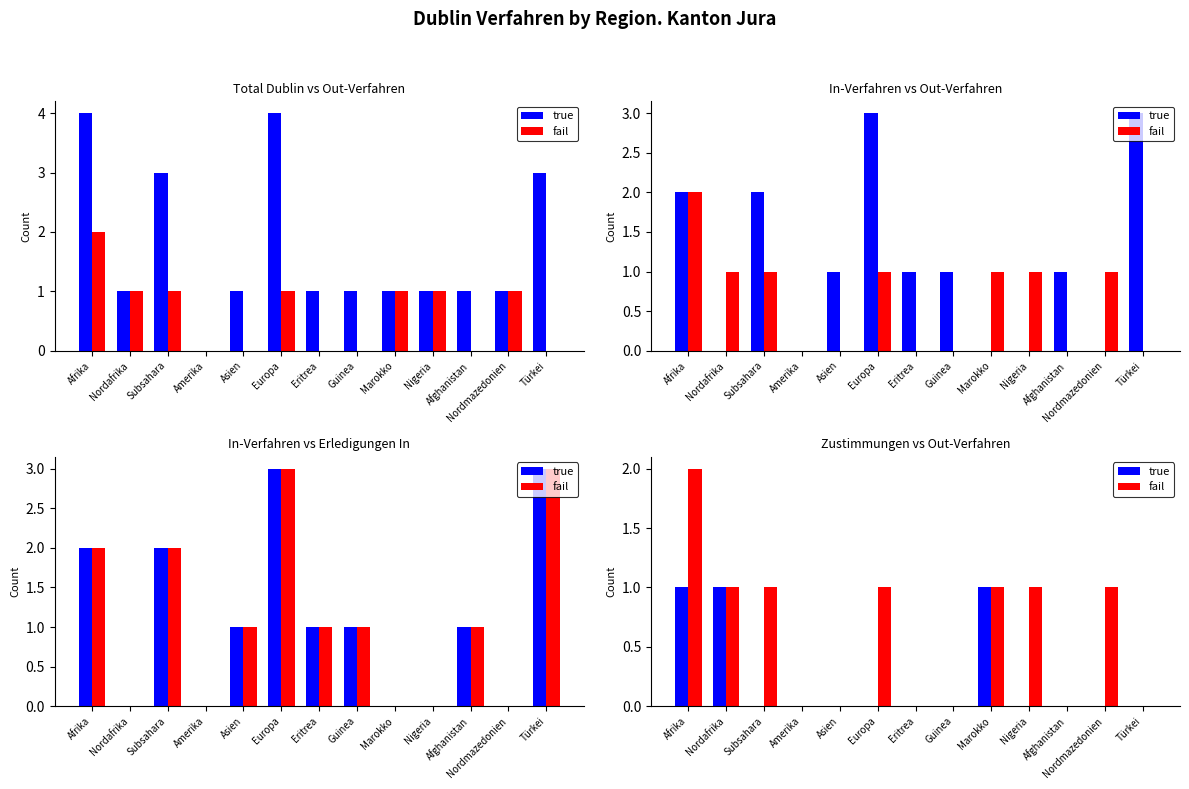

Where is fail nearest to the value 1?

Nordafrika